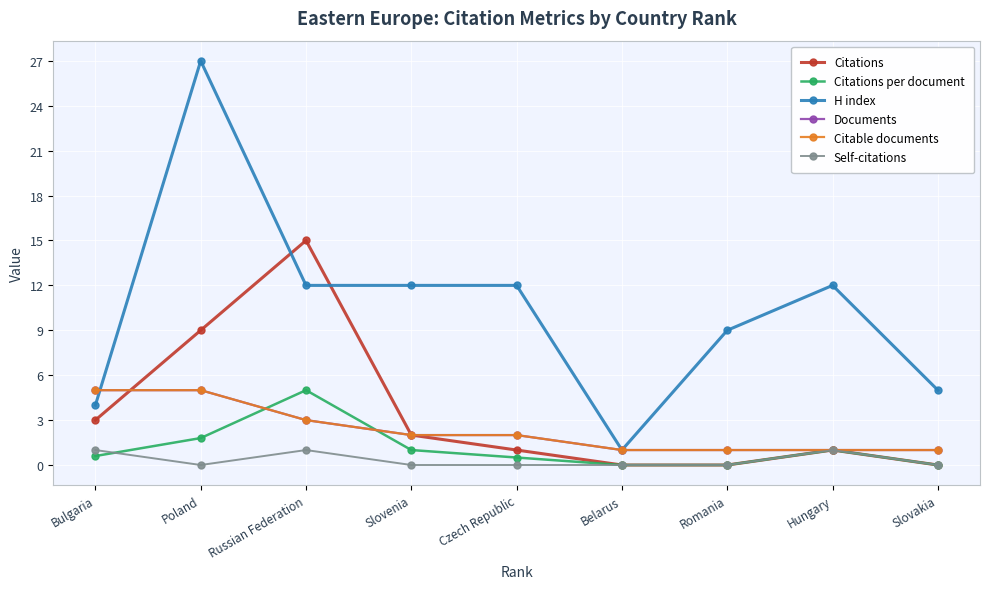

True or false: Citable documents and H index cross at least once.

True